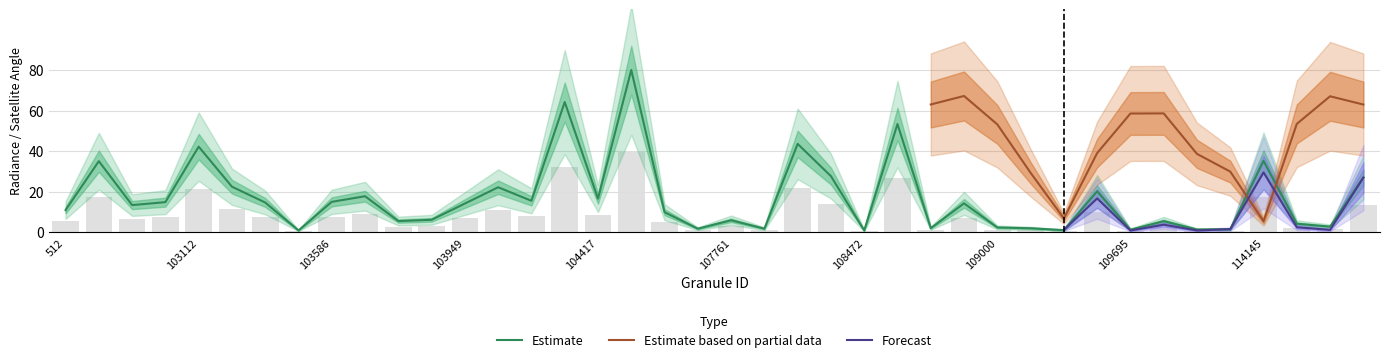

What is the smallest value displayed?

0.7